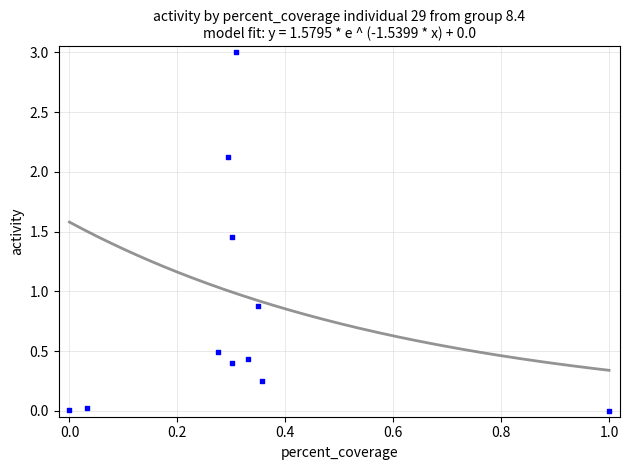

What is the range of Y values (max minus min)?

3.0